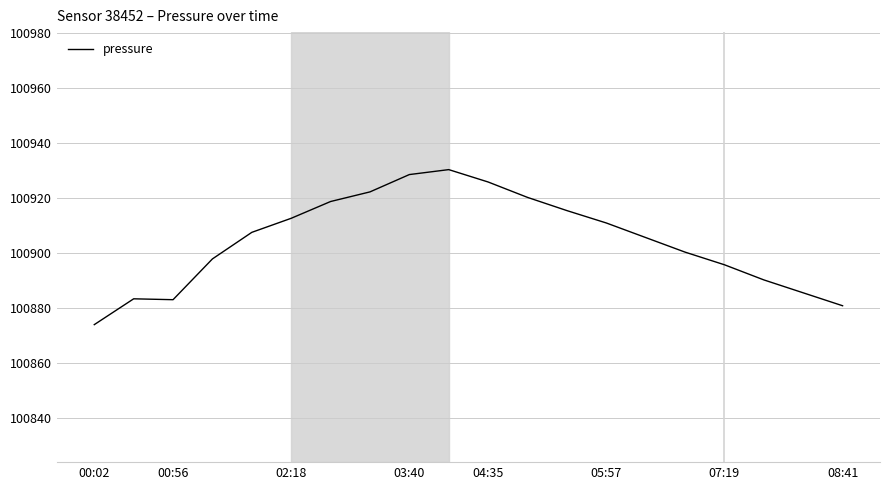

How many lines are shown in the chart?

1